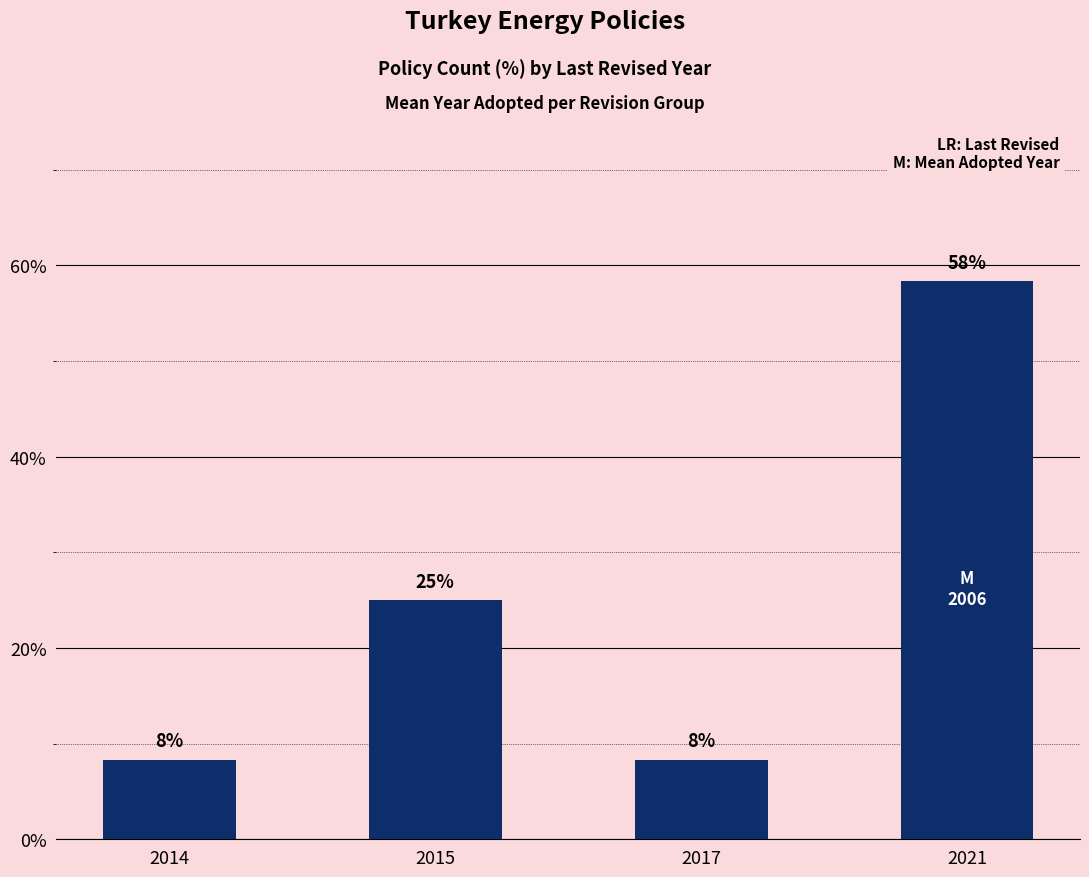

How many bars are there in total?

4